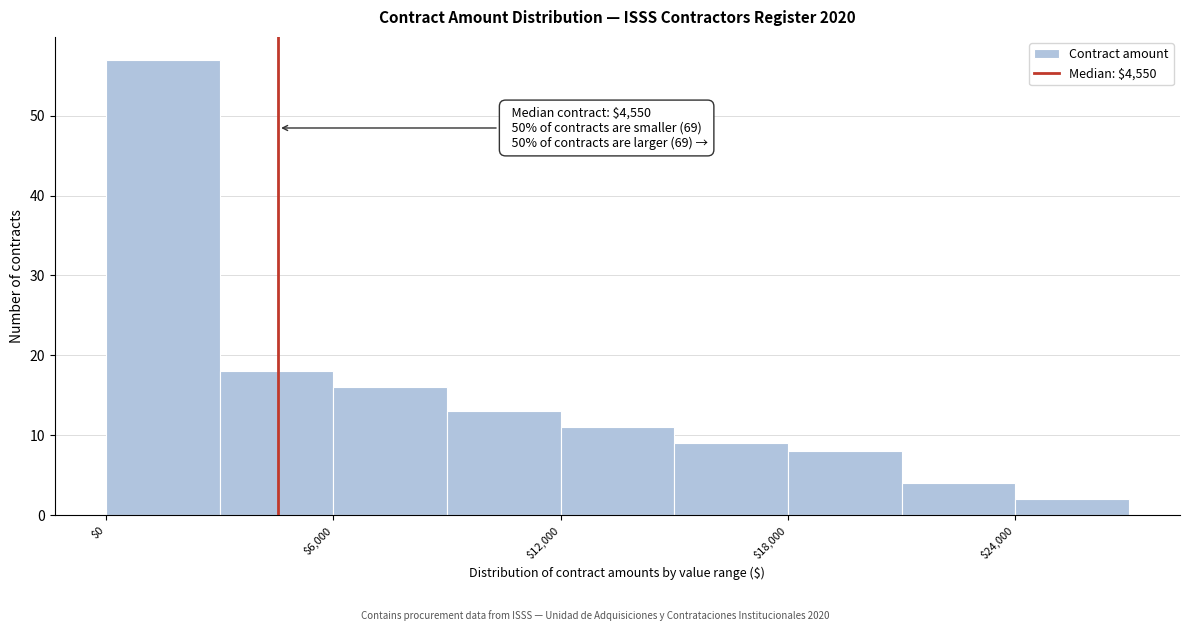

Around what value on the x-axis is the tallest bar? Give the approximate position of its centre, as read against the axis.

2000